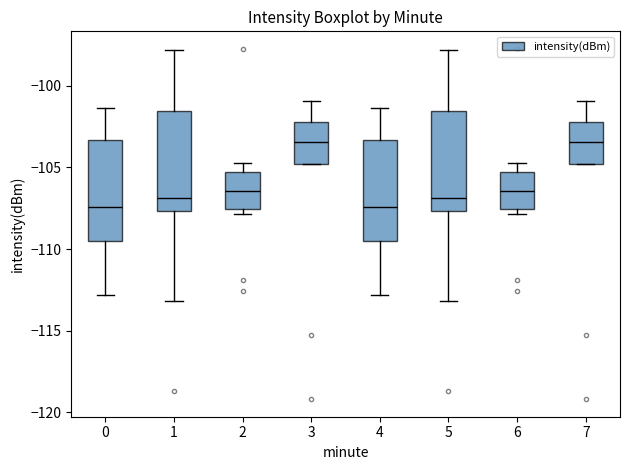

Where is the upper edge of the box at x = 3 on the y-axis? The values are not printed on the chart, so give them approximately, as read against the axis.

-102.0